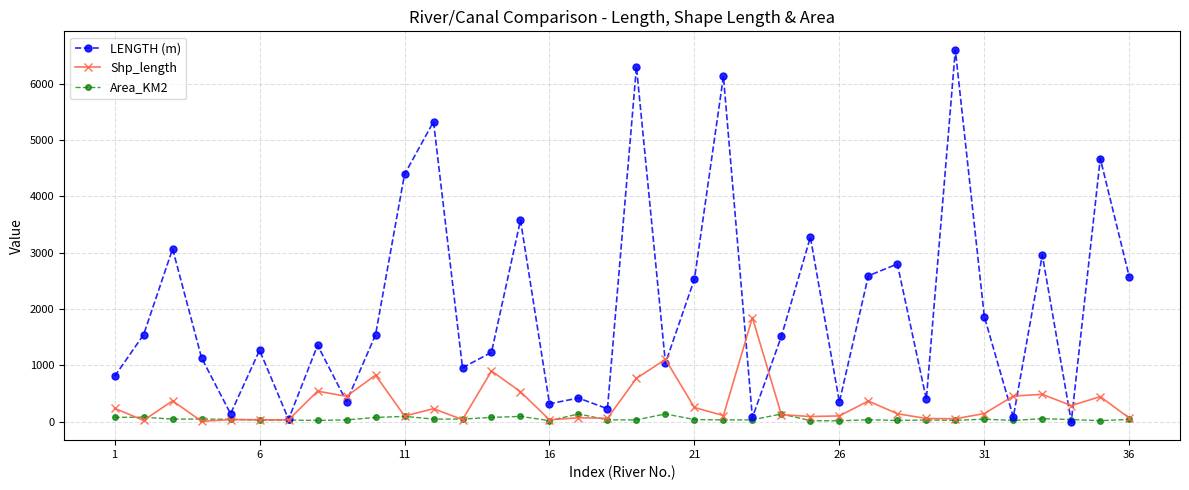

What is the maximum value for Shp_length?

1847.0